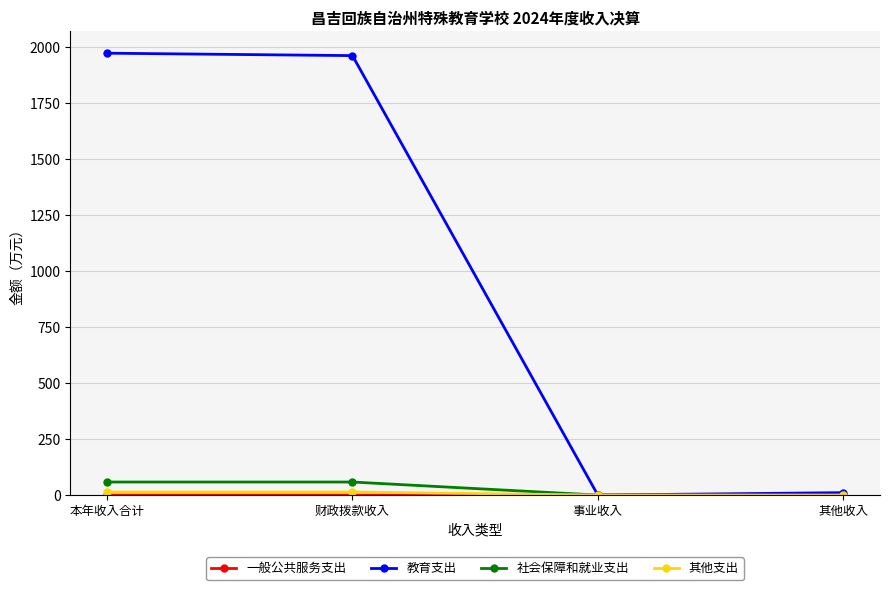

Which series has the largest total across all categories?

教育支出